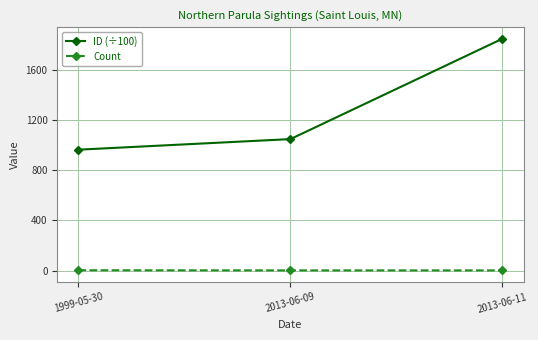

The value of ID (÷100) at 1999-05-30 is 966.1. True or false?

True